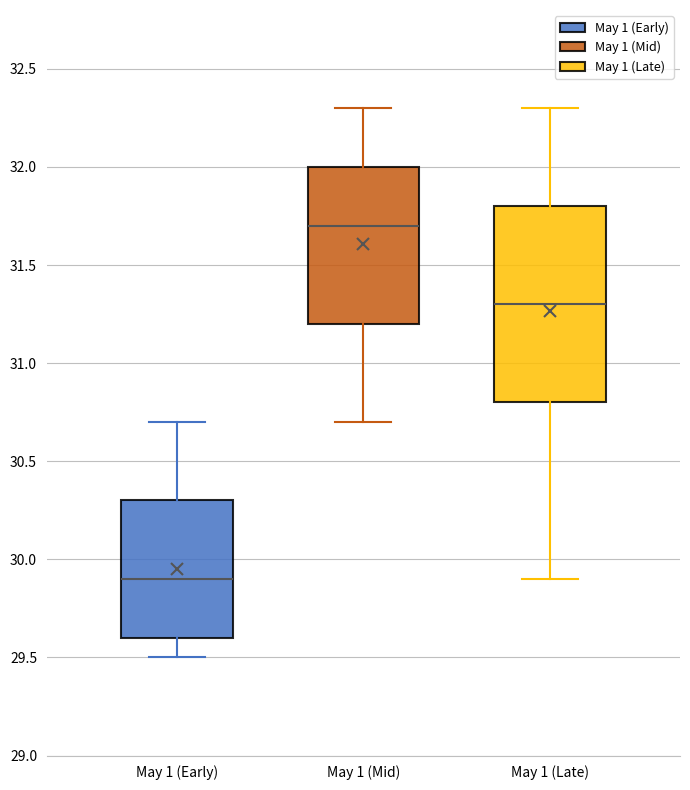

Comparing the boxes themselves (not the whiskers), which one is the tallest?

May 1 (Late)